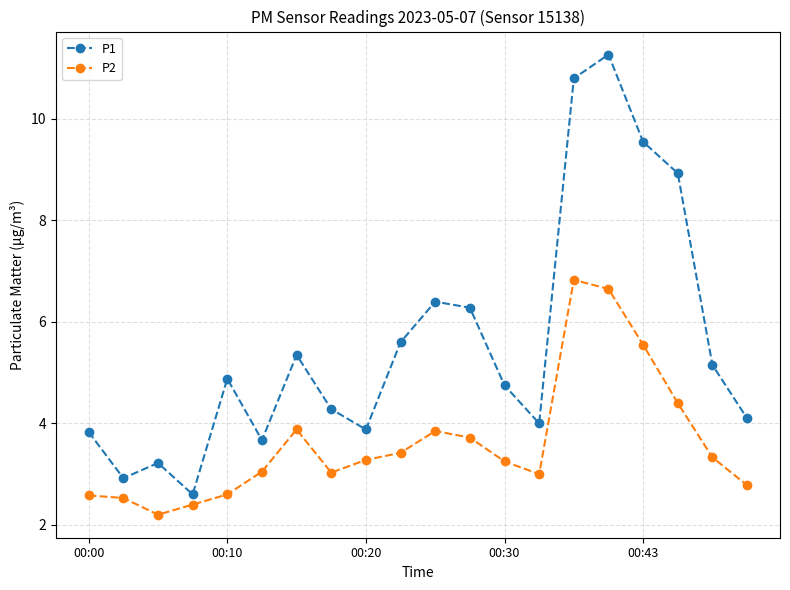

What is the difference between the maximum and minimum values in the P1 series?

8.7